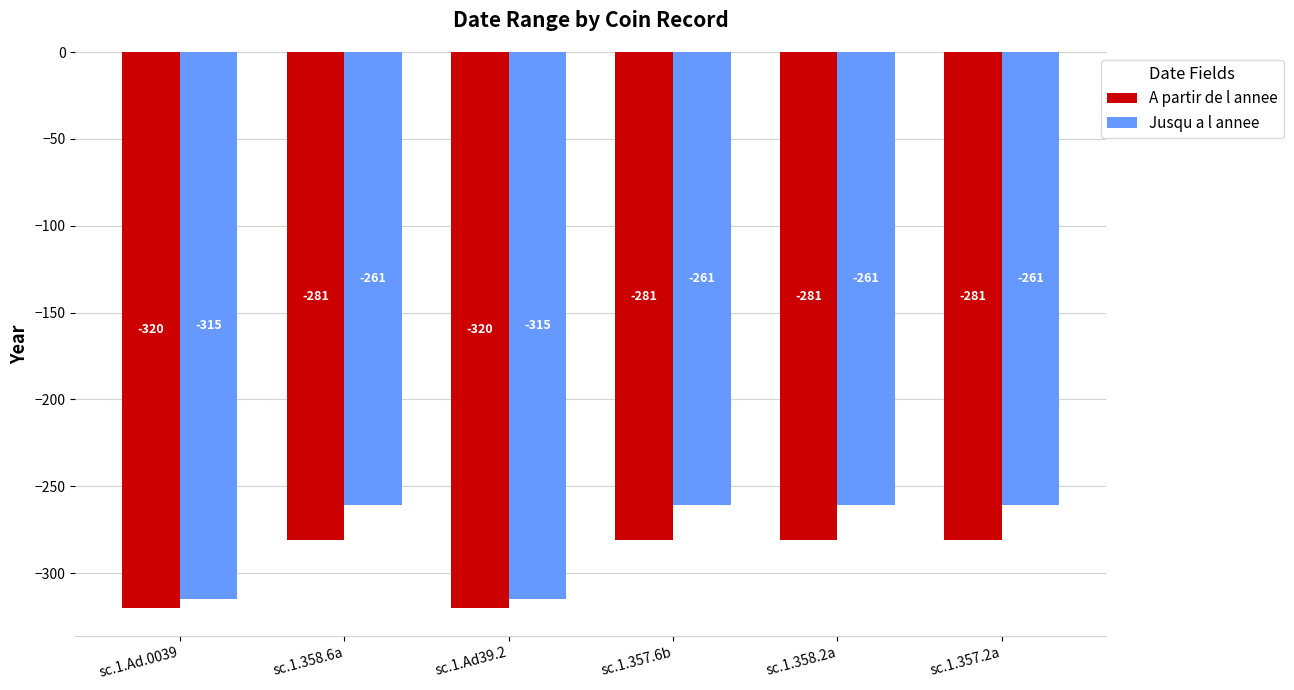

What is the minimum value shown in the chart?

-320